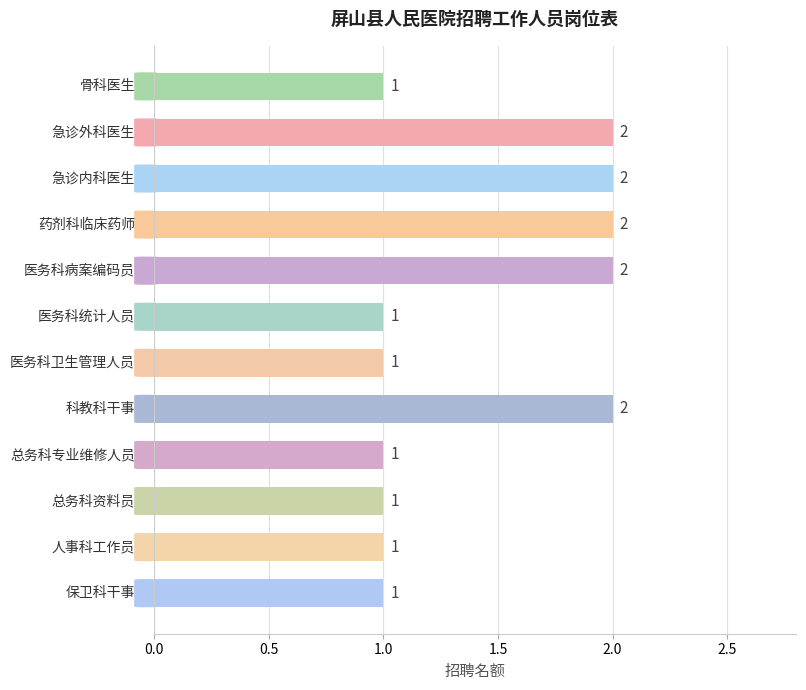

What is the smallest value displayed?

1